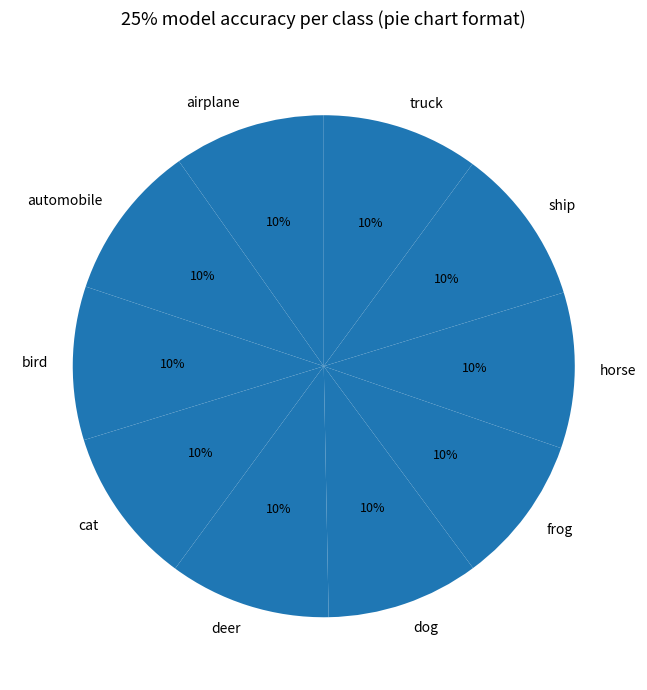

To the nearest percent, what is the average slice percentage?

10%